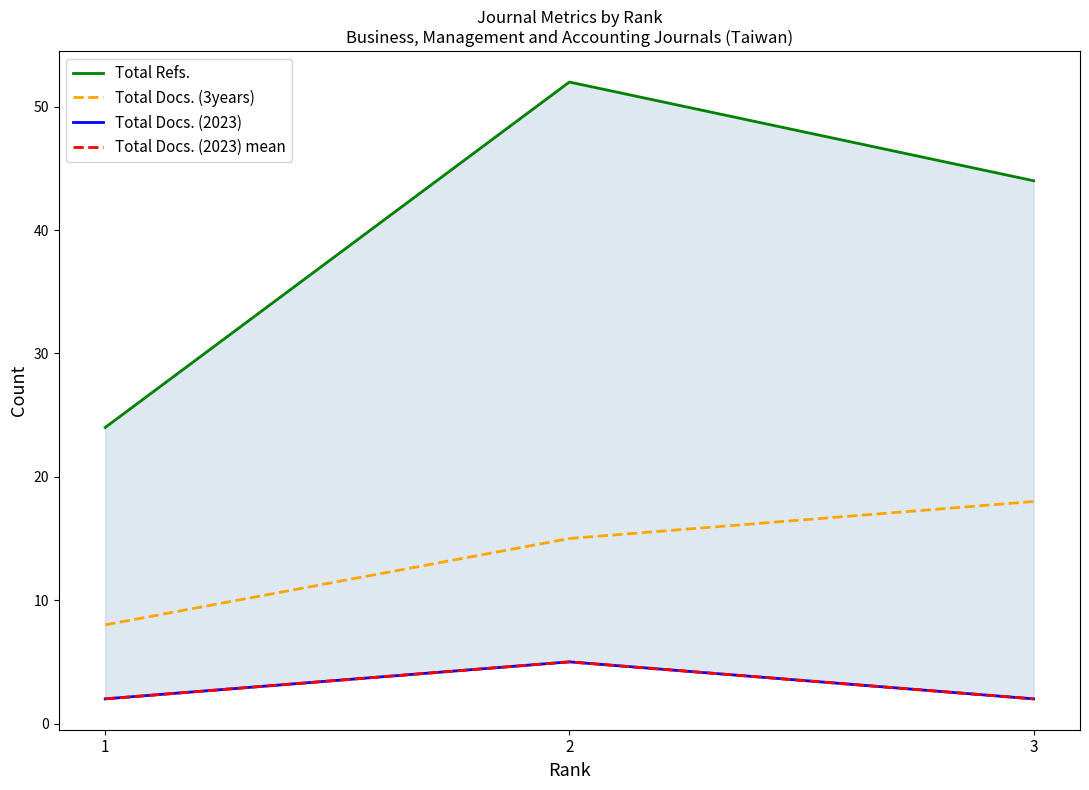

Is it true that Total Refs. equals 52 at 2?

True